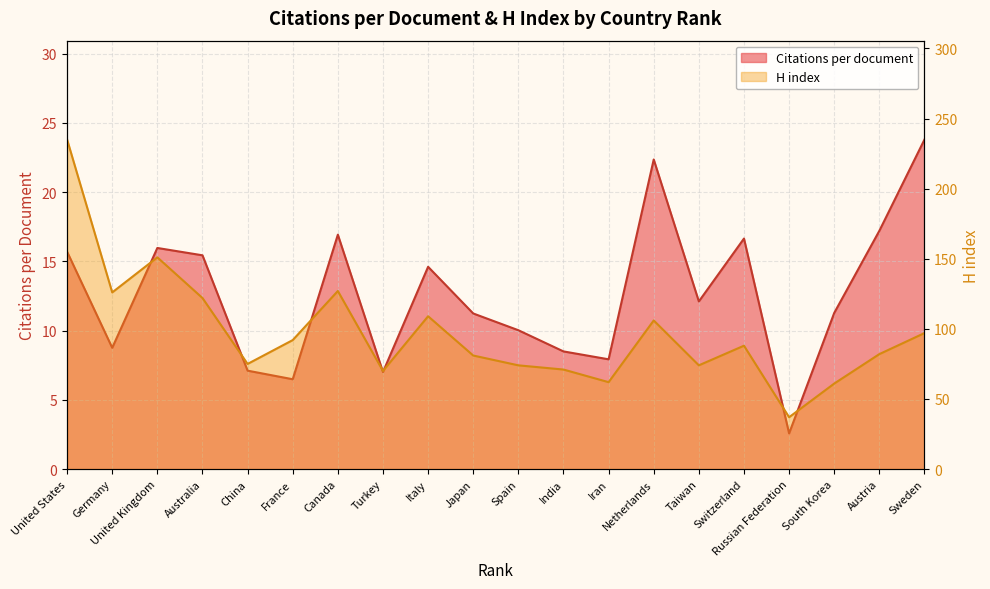

True or false: H index has a value of 53.5 at United Kingdom.

False